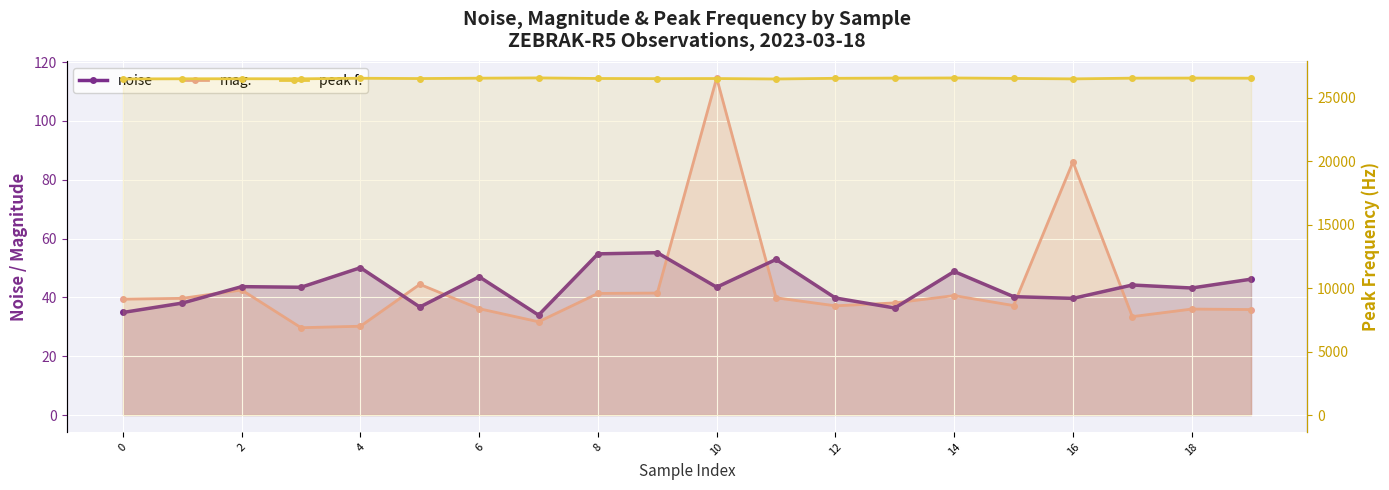

What is the difference between the maximum and minimum values in the mag. series?

84.9